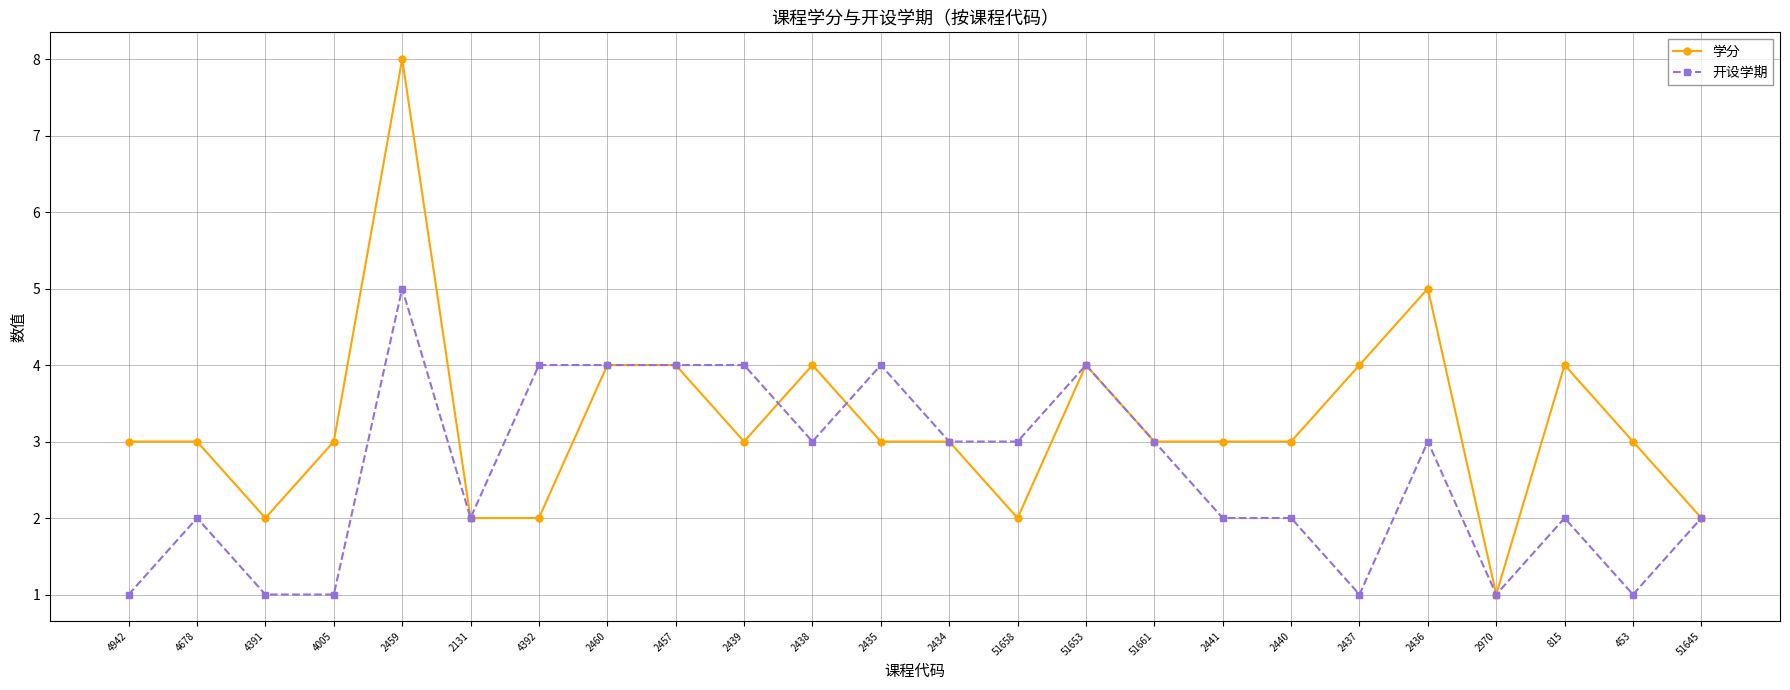

What are all the series names shown in the legend?

学分, 开设学期